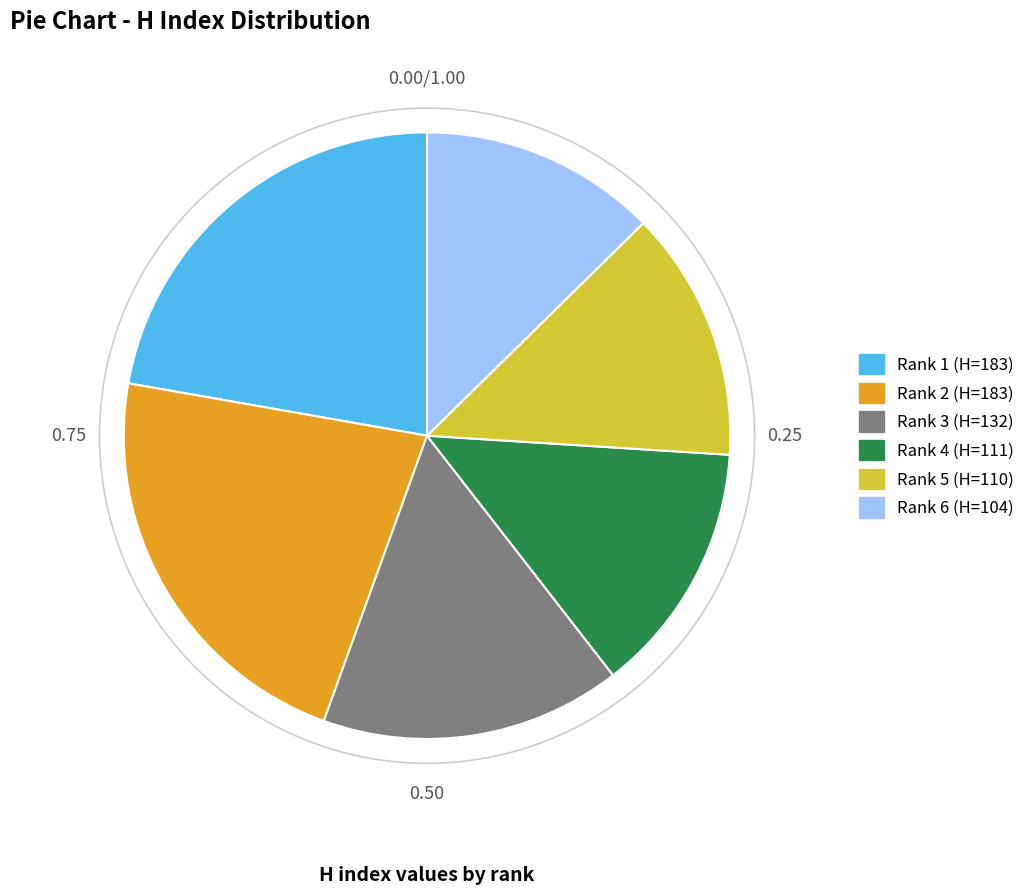

How many segments does this pie chart have?

6